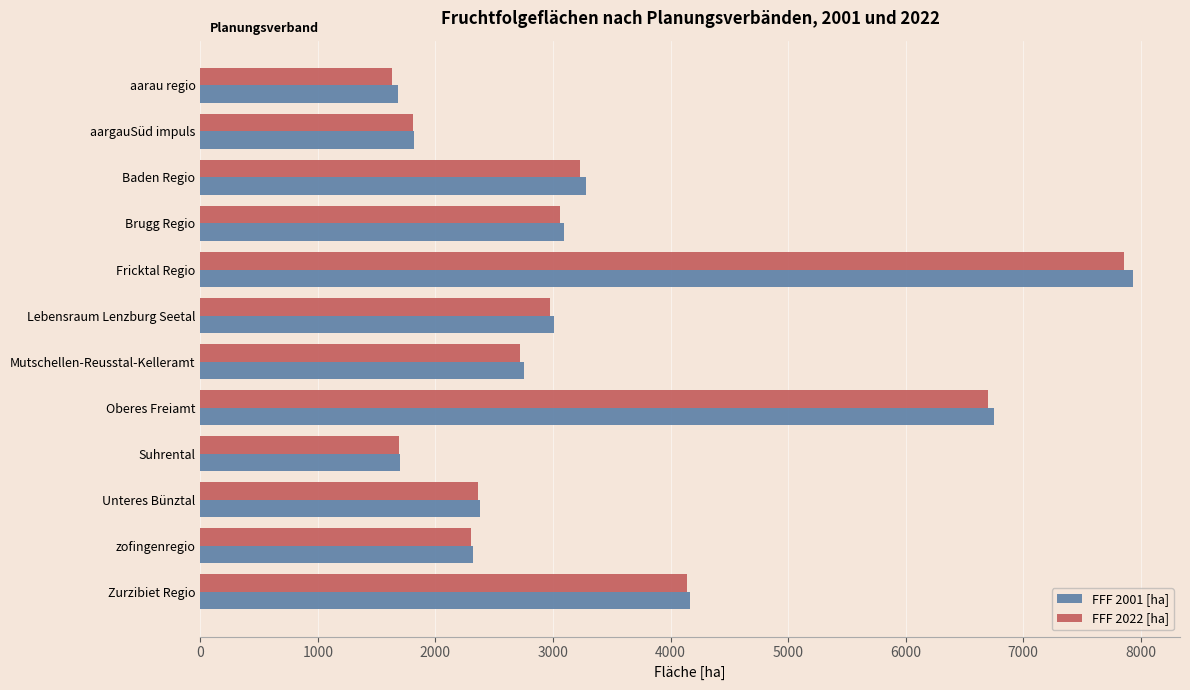

What is the maximum value for FFF 2001 [ha]?

7937.9